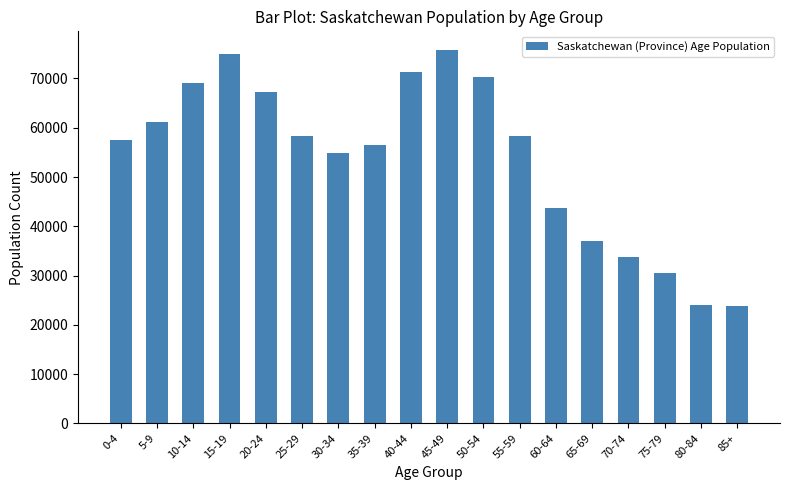

What is the change in value from 65-69 to 75-79?

-6605